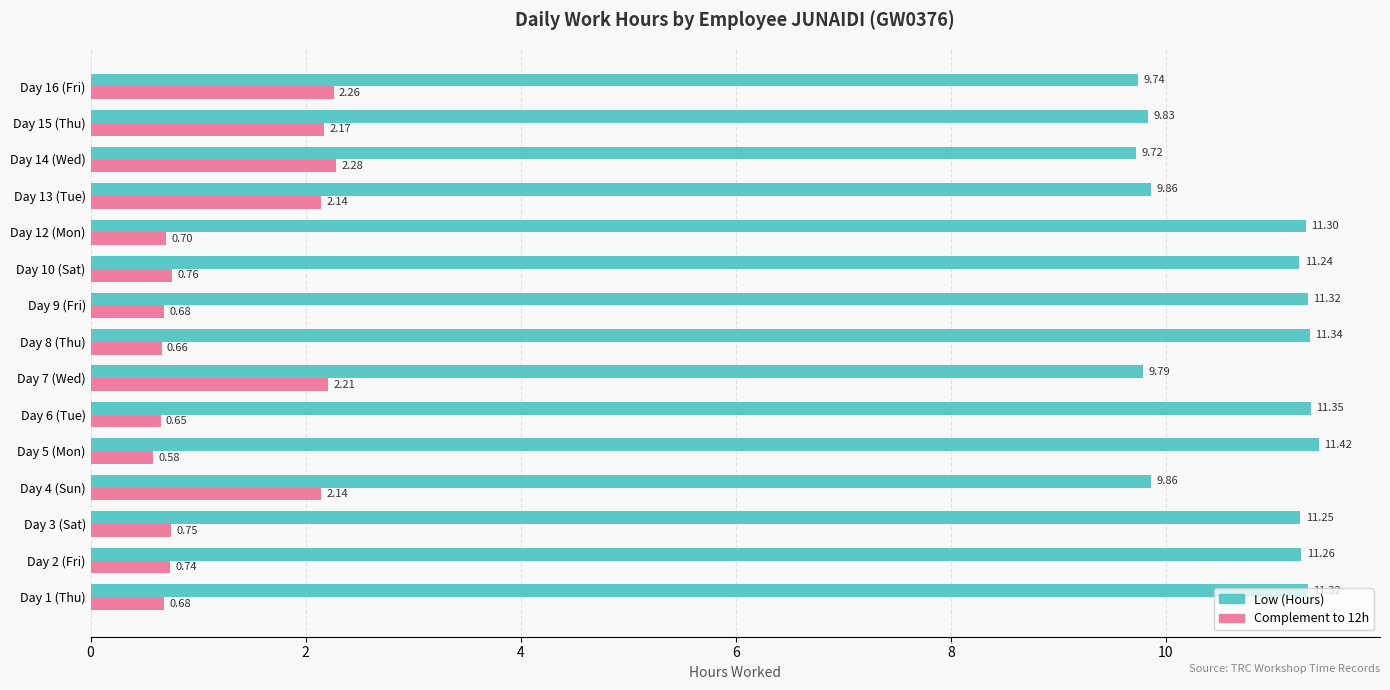

What is the sum of all Complement to 12h values?

19.4